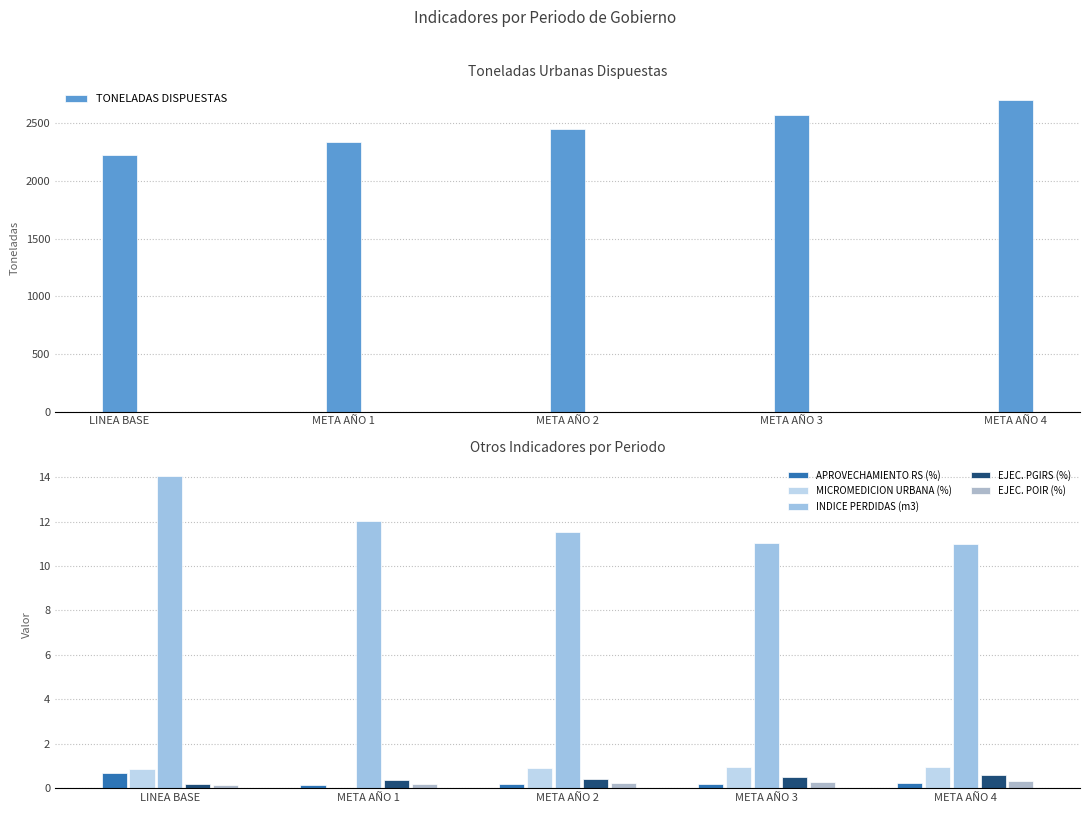

Is the value of EJEC. PGIRS (%) at META AÑO 3 greater than the value of TONELADAS DISPUESTAS at META AÑO 3?

No